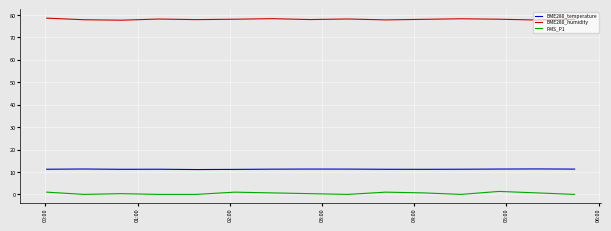

Which series has the largest total across all categories?

BME280_humidity